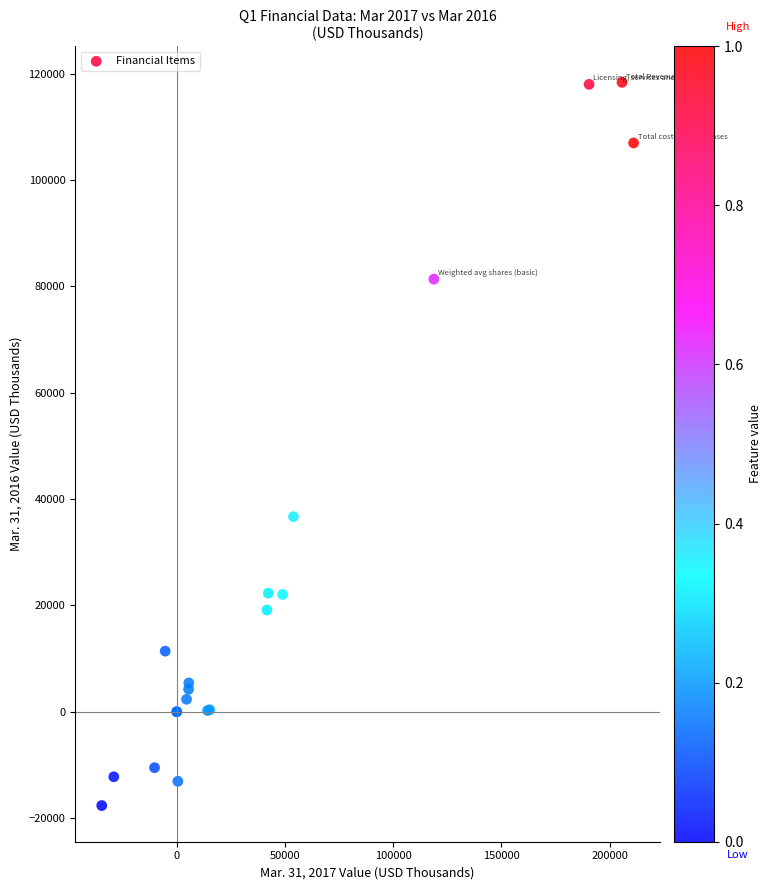

What Y value in the scatter plot is closest to 50366?

36687.0